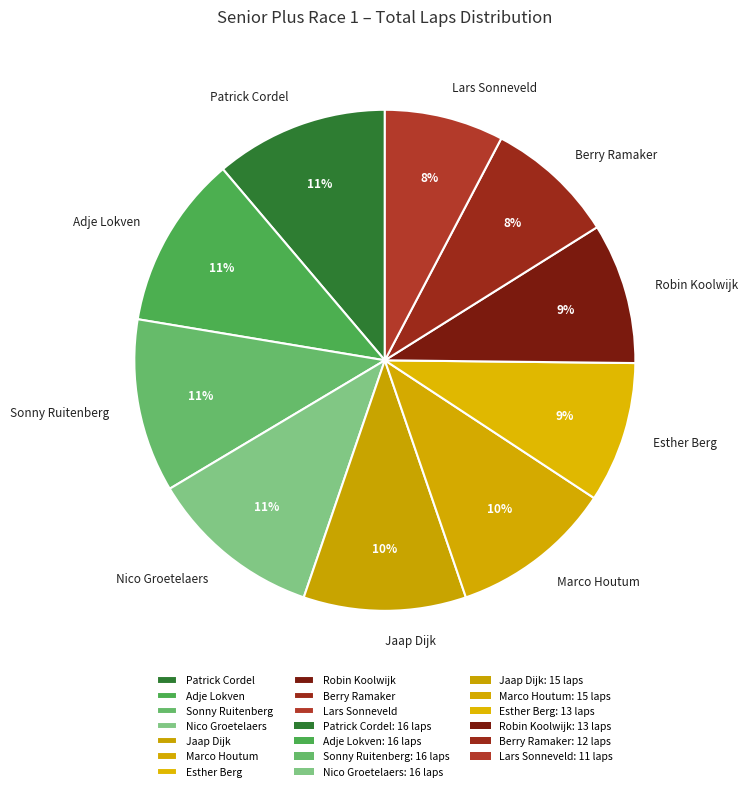

To the nearest percent, what is the difference between the largest and smallest slice percentages?

3%